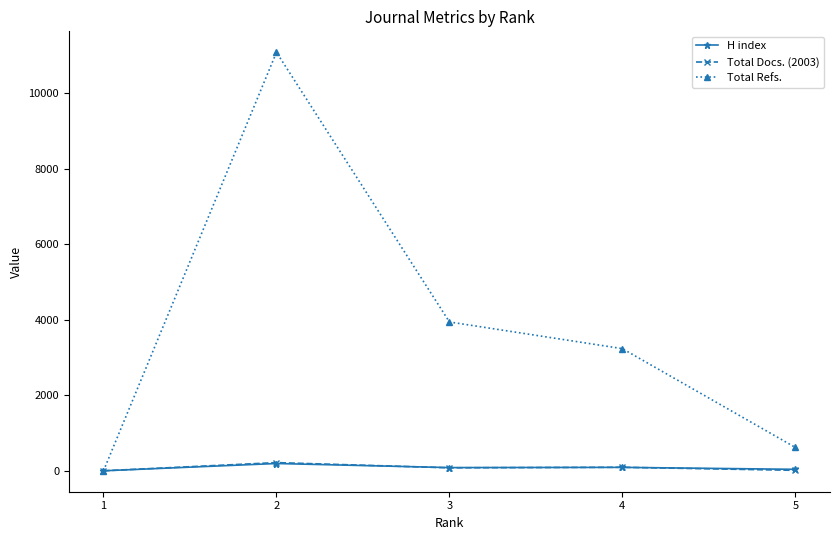

True or false: Total Refs. has more than 2 interior local peaks.

False